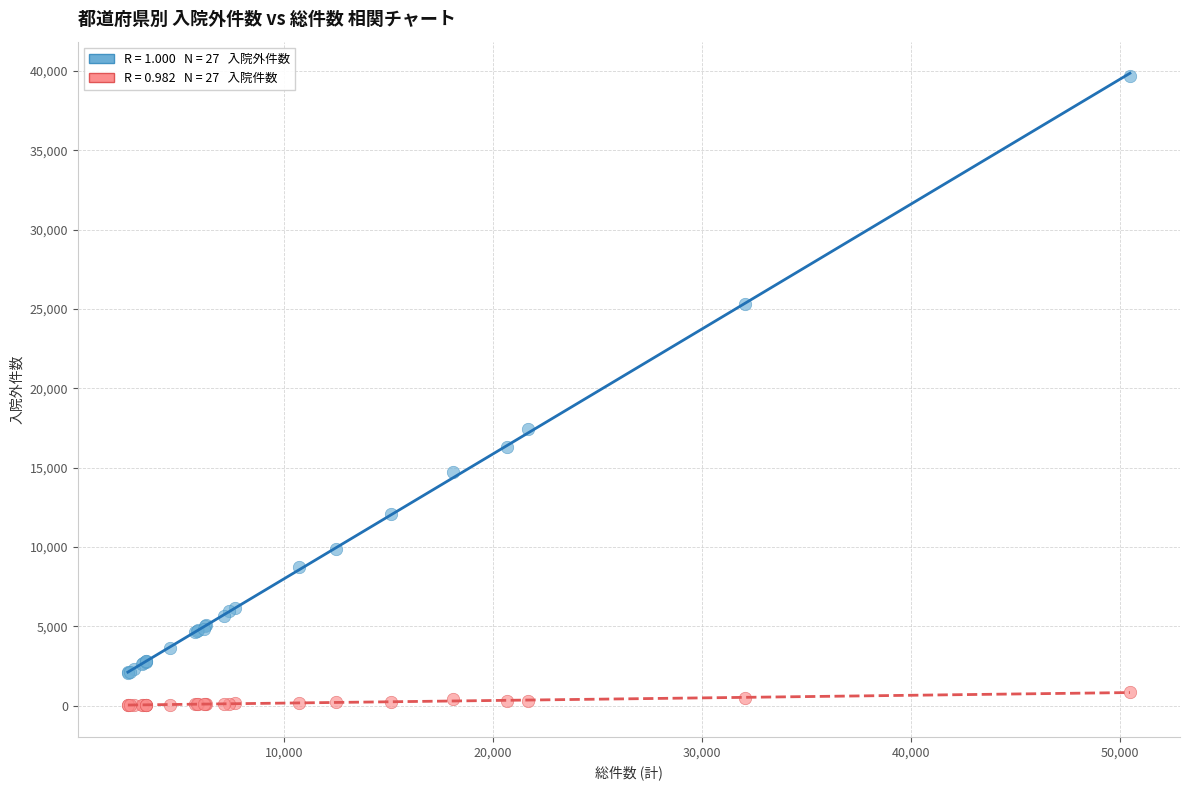

Across all series, what Y value is closest to 19857?

17410